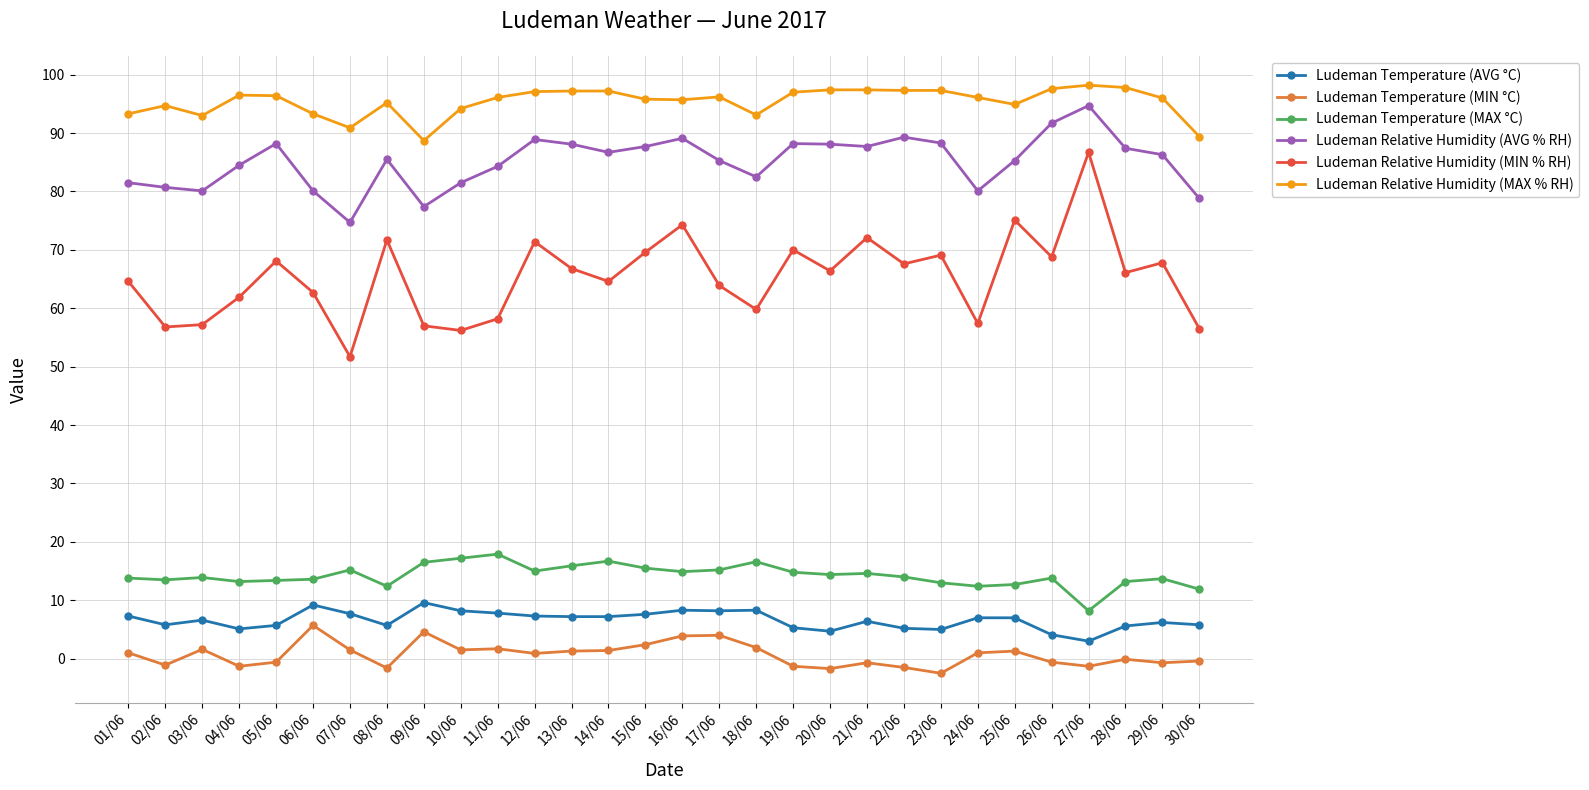

What is the minimum value shown in the chart?

-2.5